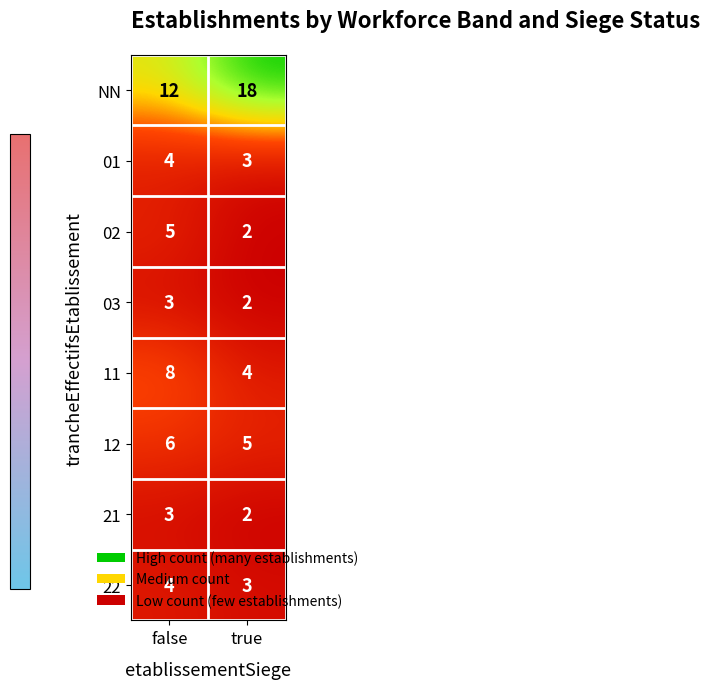

What is the maximum value shown in the chart?

18